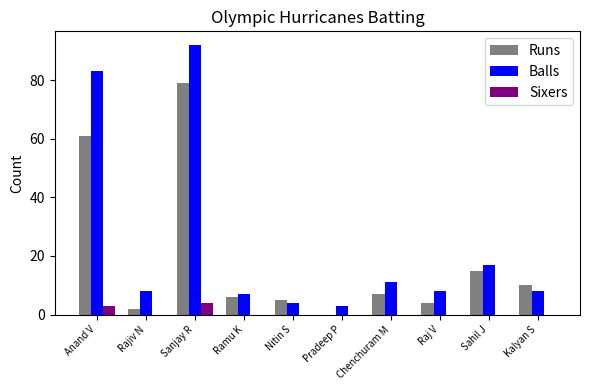

Where is Runs nearest to the value 39?

Anand V